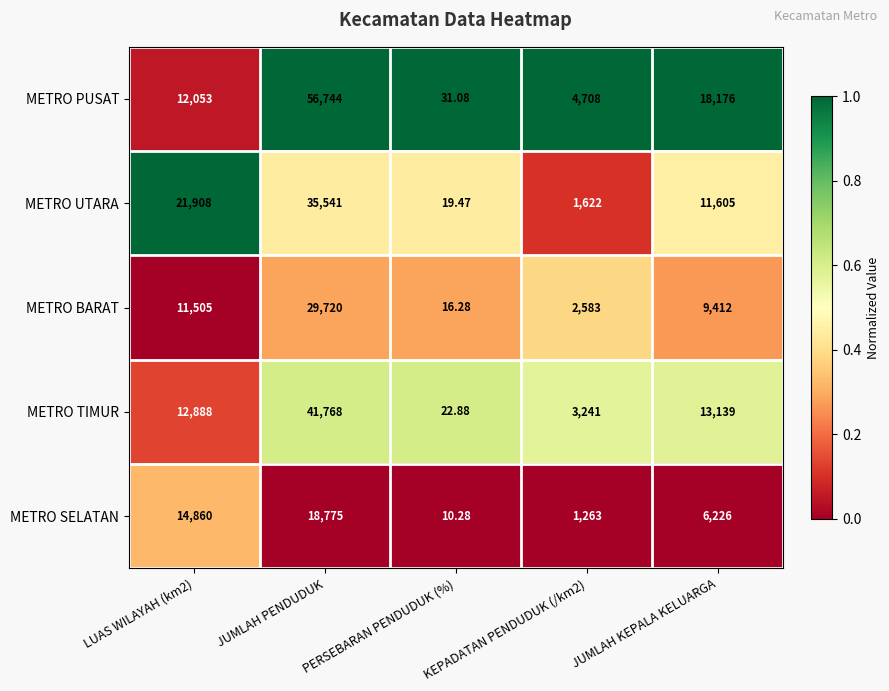

Which series has the widest spread of values?

METRO PUSAT